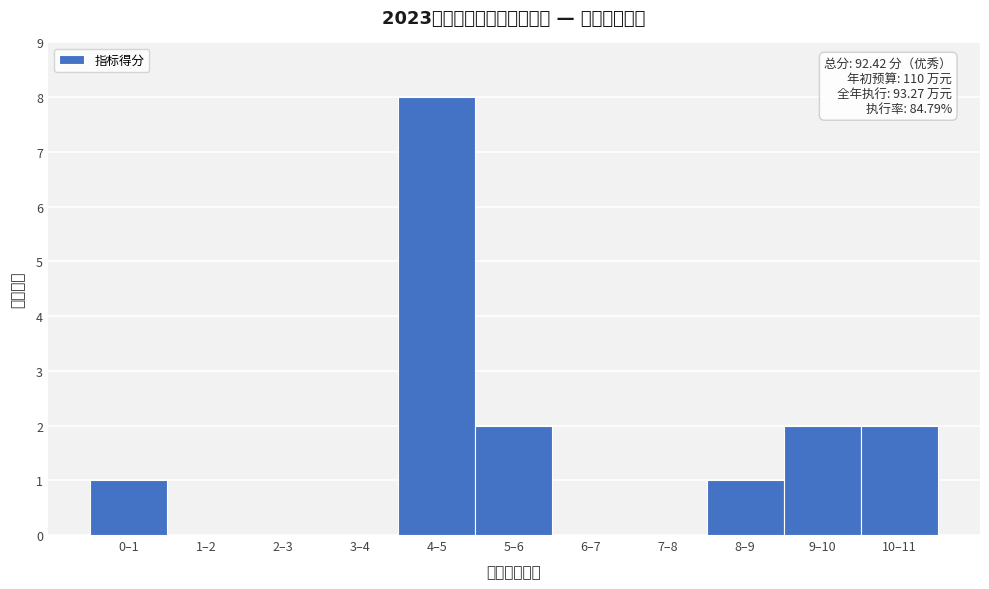

Reading left to right, list all the values displayed in this chart.

0–1=1	1–2=0	2–3=0	3–4=0	4–5=8	5–6=2	6–7=0	7–8=0	8–9=1	9–10=2	10–11=2